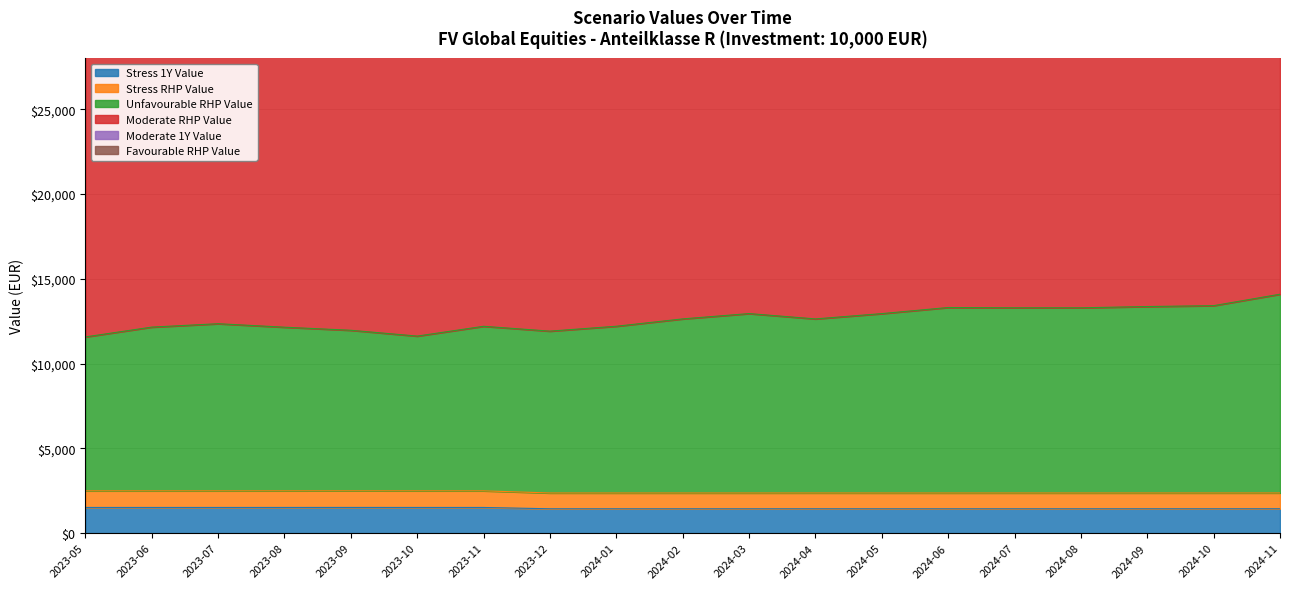

Reading left to right, list all the values displayed in this chart.

Stress 1Y Value: 2023-05=1513.3	2023-06=1513.4	2023-07=1513.3	2023-08=1514.2	2023-09=1514.9	2023-10=1514.0	2023-11=1513.3	2023-12=1435.7	2024-01=1435.1	2024-02=1435.4	2024-03=1435.3	2024-04=1436.5	2024-05=1435.3	2024-06=1435.0	2024-07=1435.7	2024-08=1435.5	2024-09=1436.4	2024-10=1436.3	2024-11=1437.3
Stress RHP Value: 2023-05=2494.0	2023-06=2494.3	2023-07=2494.2	2023-08=2495.2	2023-09=2496.0	2023-10=2495.0	2023-11=2494.2	2023-12=2367.4	2024-01=2366.7	2024-02=2367.1	2024-03=2367.0	2024-04=2368.3	2024-05=2366.9	2024-06=2366.6	2024-07=2367.4	2024-08=2367.1	2024-09=2368.2	2024-10=2368.1	2024-11=2369.2
Unfavourable RHP Value: 2023-05=11570.7	2023-06=12148.6	2023-07=12349.3	2023-08=12143.7	2023-09=11962.0	2023-10=11619.2	2023-11=12196.8	2023-12=11911.3	2024-01=12199.5	2024-02=12632.8	2024-03=12946.4	2024-04=12632.2	2024-05=12944.5	2024-06=13304.6	2024-07=13288.0	2024-08=13287.7	2024-09=13362.1	2024-10=13414.3	2024-11=14088.6